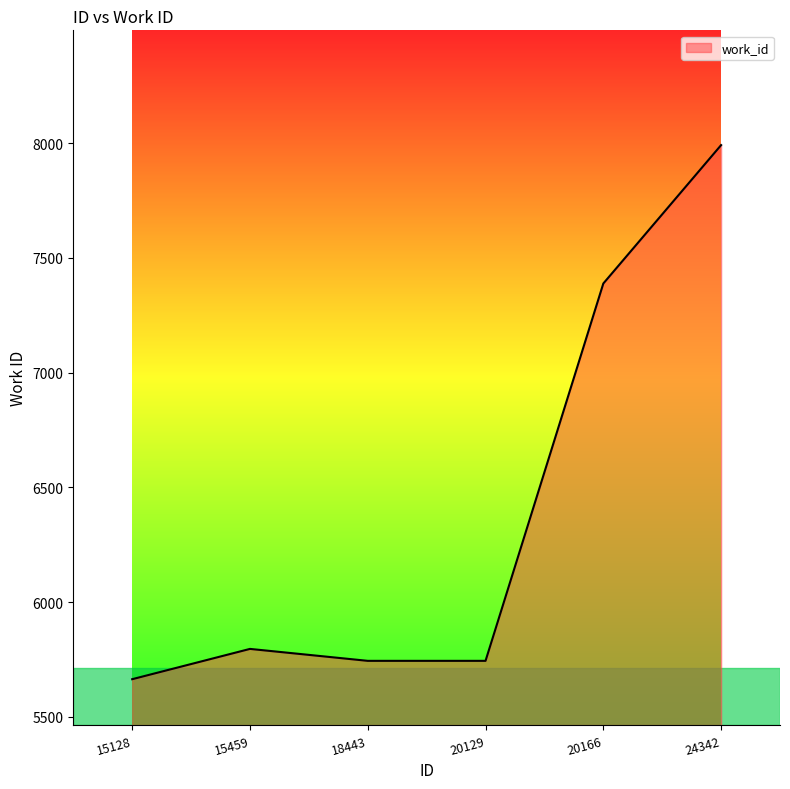

What value does the data have at 20129?

5744